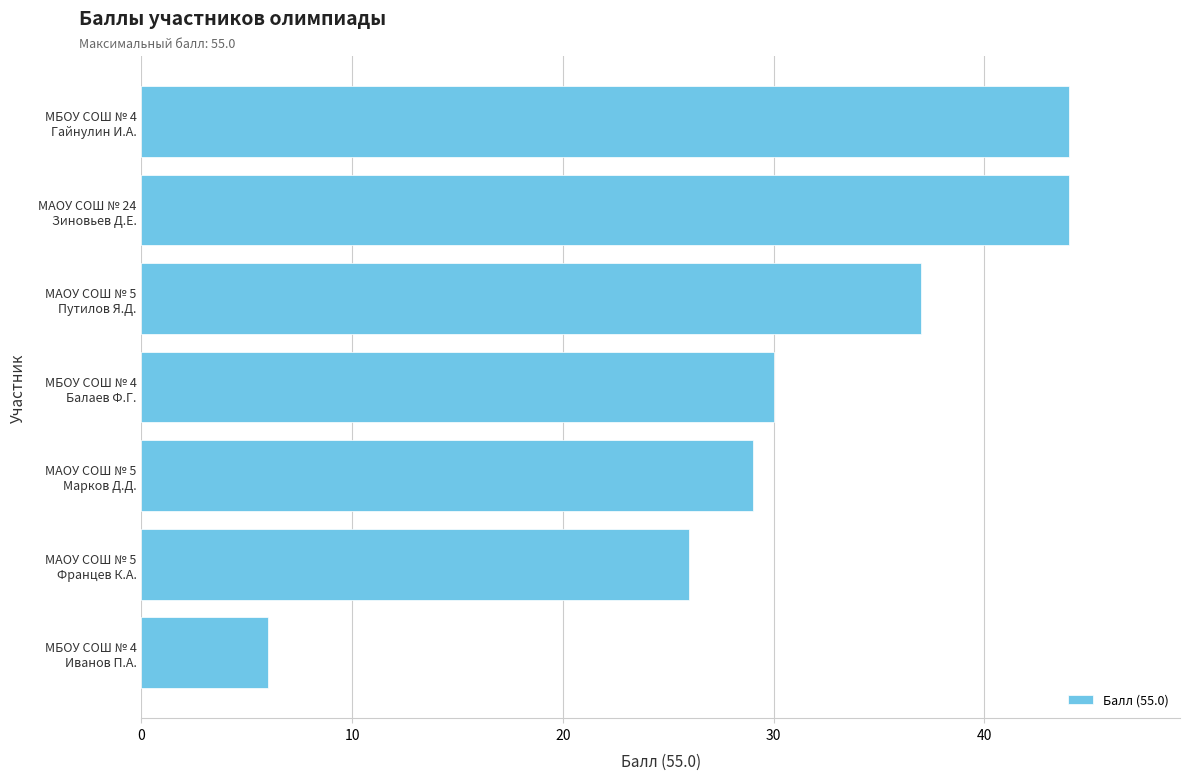

What is the average value?

31